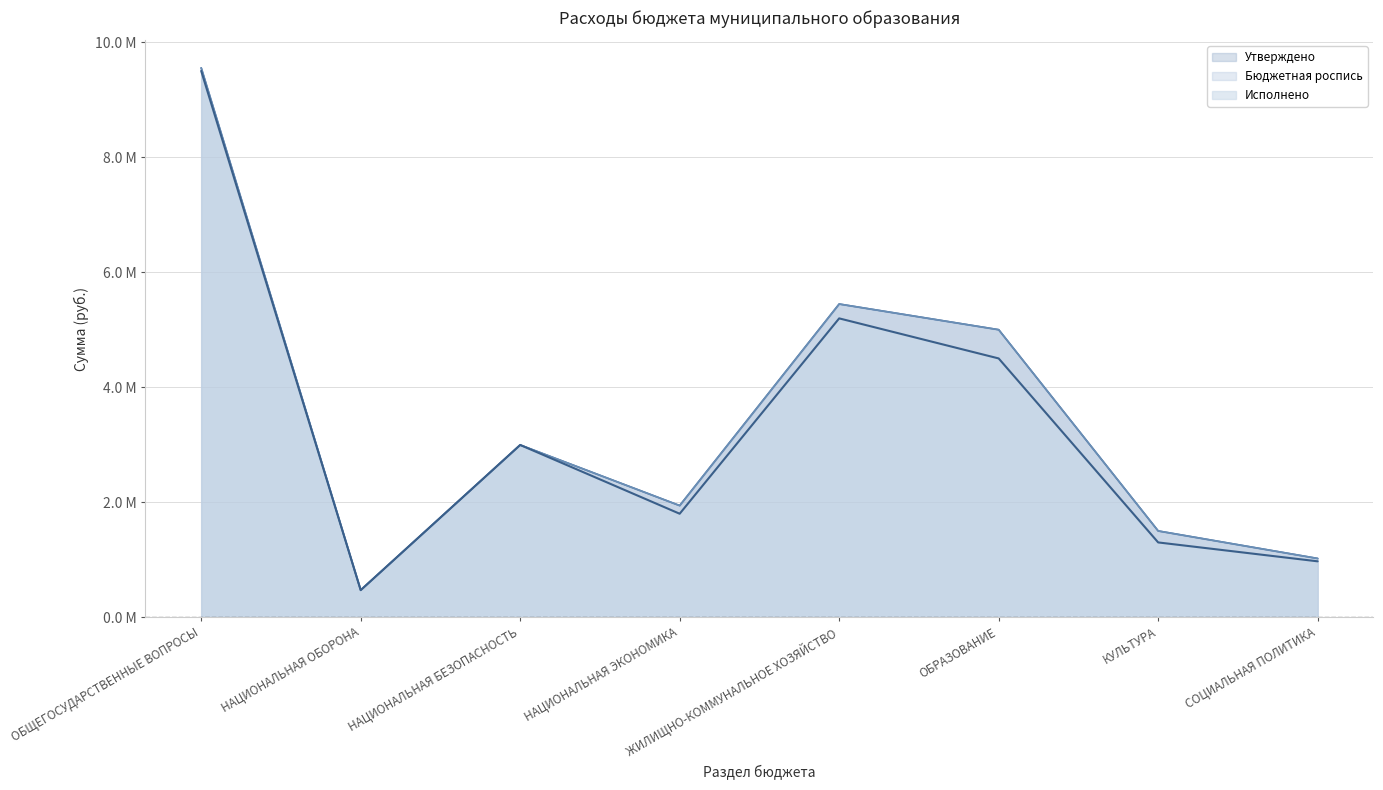

The value of Бюджетная роспись at КУЛЬТУРА is 1.5. True or false?

True